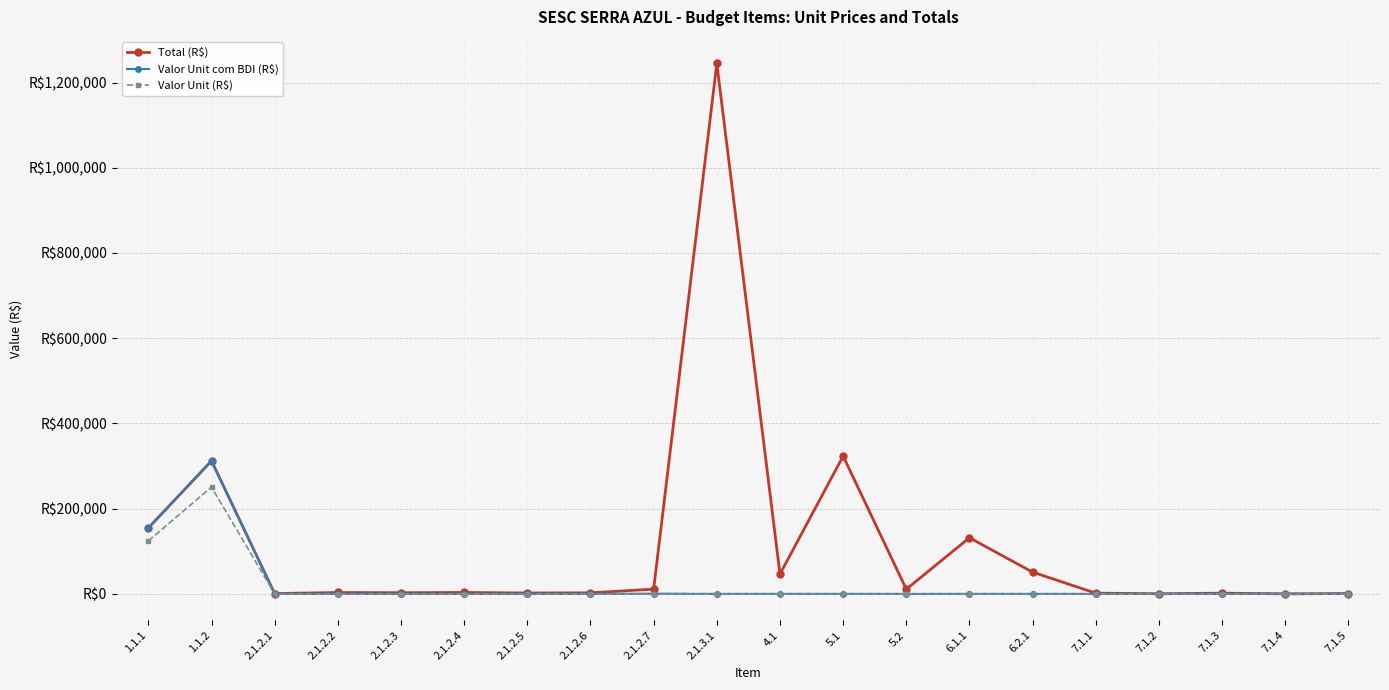

What is the difference between the second highest and second lowest values in the Valor Unit com BDI (R$) series?

154732.6